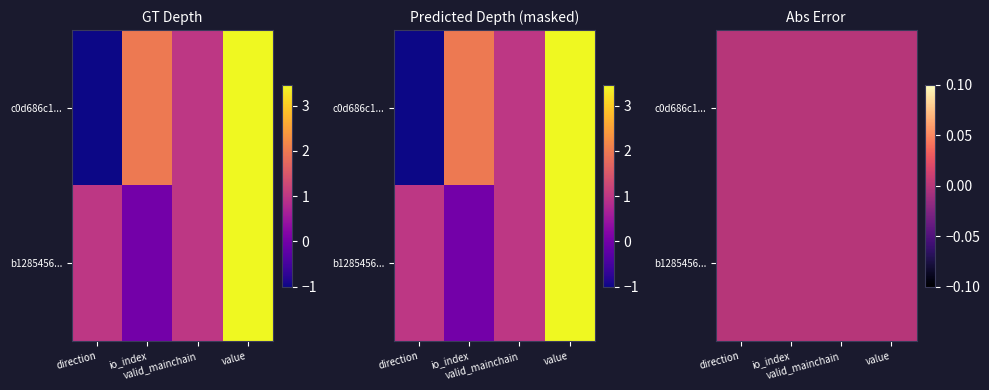

Which series has the largest range (max minus min)?

c0d686c1a4a4cc80b8677165a4679d83b945ada